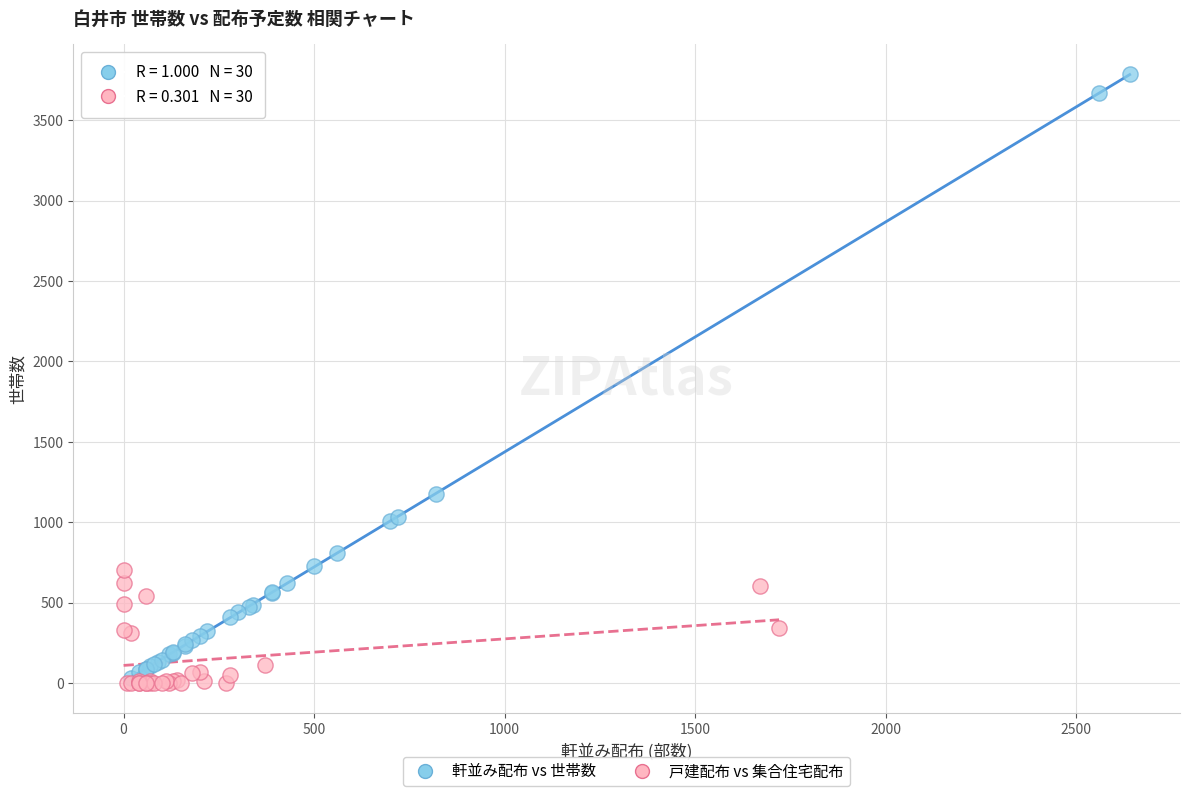

Which series contains the highest Y value?

軒並み配布 vs 世帯数